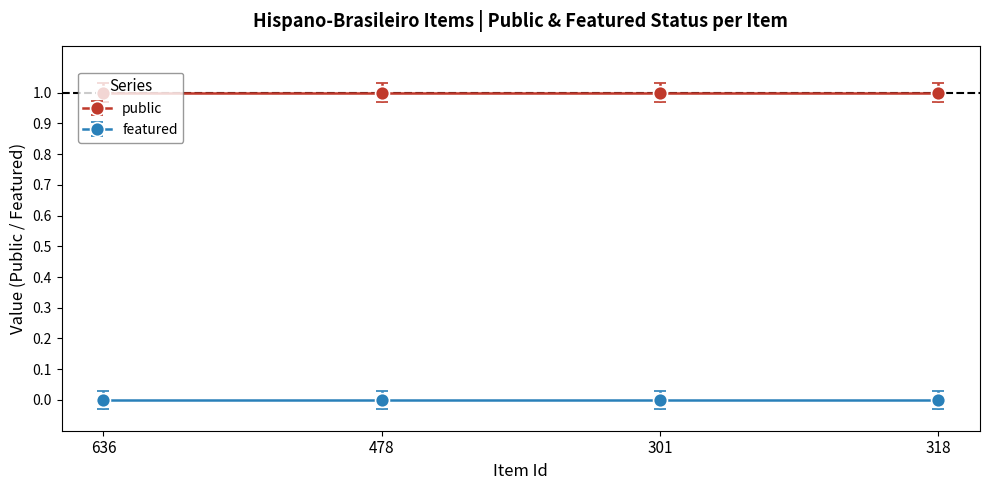

At which category is the sum across all series the highest?

636